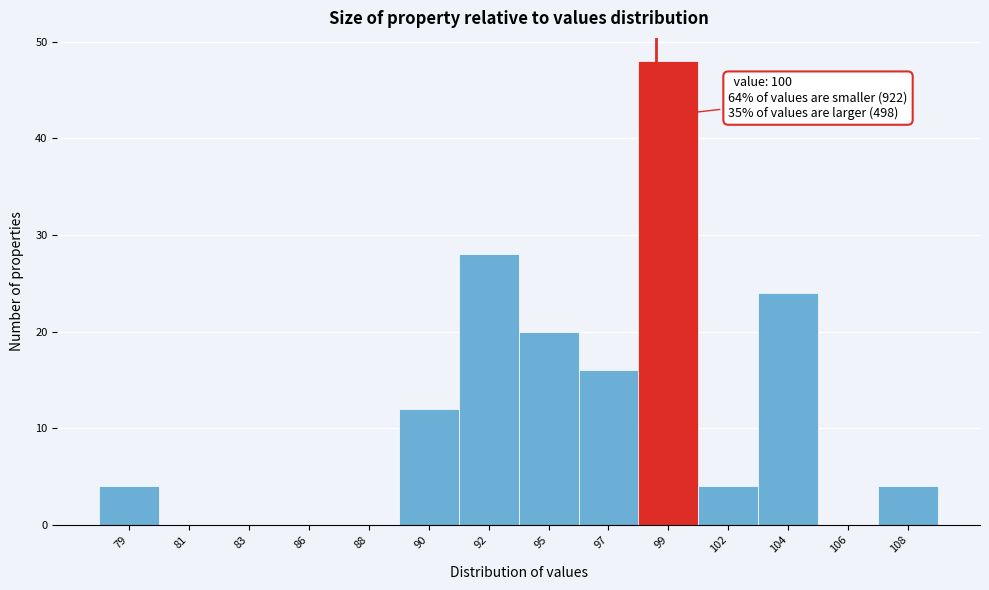

Reading right to left, list all the values displayed in this chart.

108=4	106=0	104=24	102=4	99=48	97=16	95=20	92=28	90=12	88=0	86=0	83=0	81=0	79=4